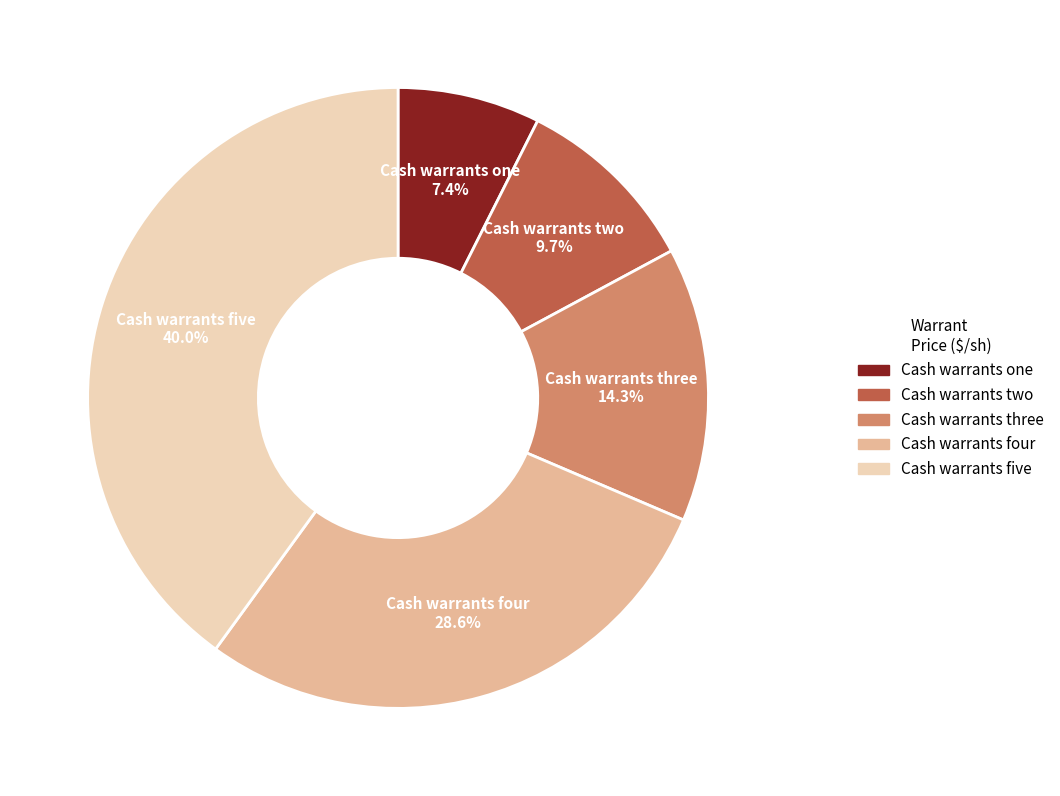

Is the sum of Cash warrants two and Cash warrants three greater than half?

No